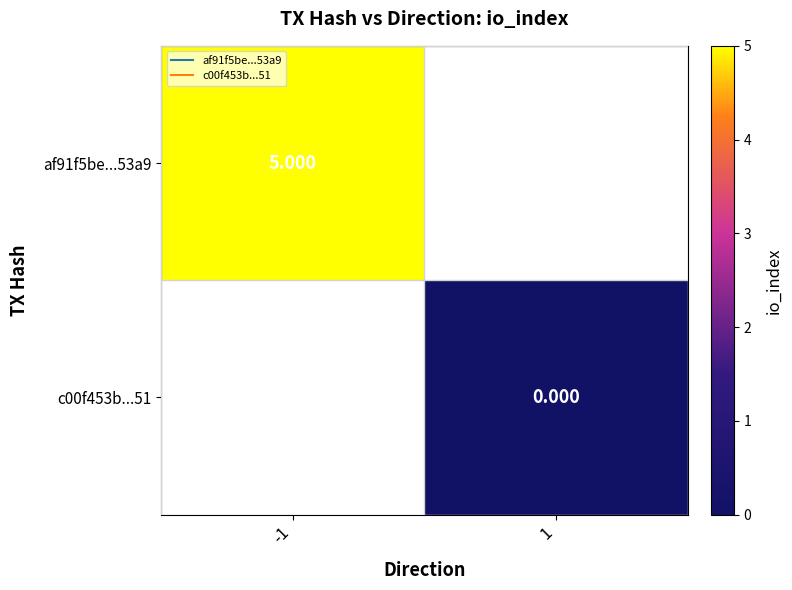

At how many categories does at least one series exceed 2?

1